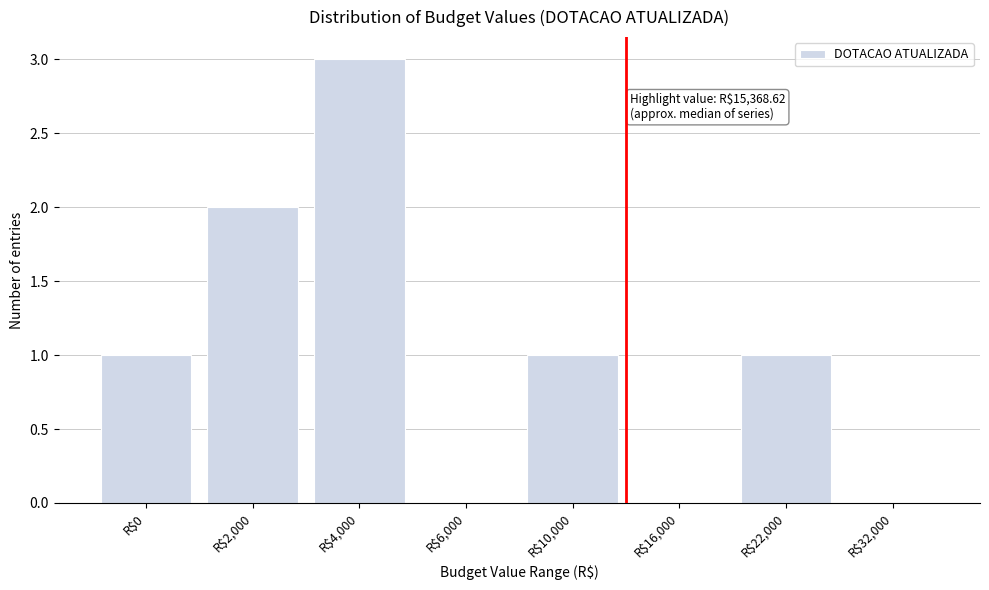

What is the sum of all values?

8